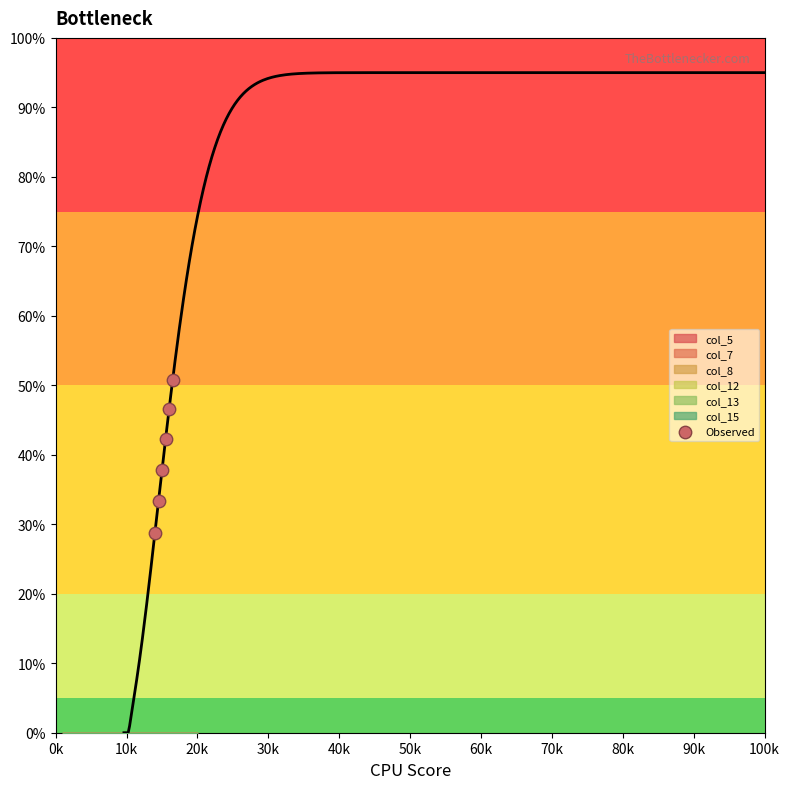

What Y value in the scatter plot is closest to 39?

37.8